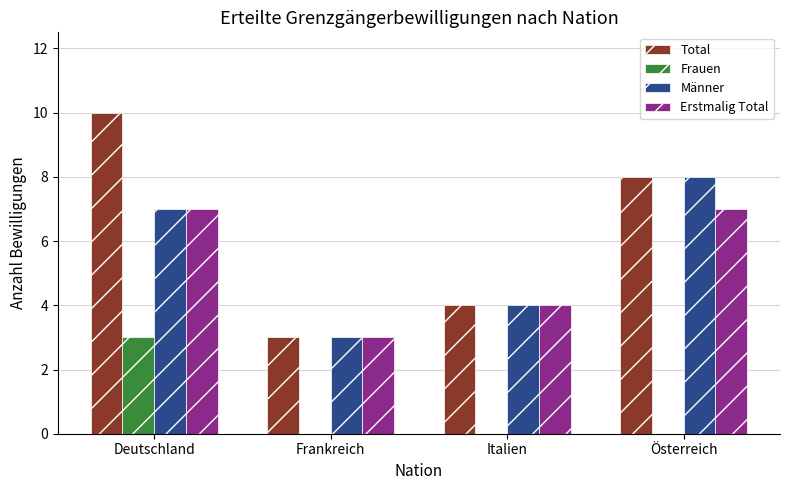

Is the value of Männer at Österreich greater than the value of Erstmalig Total at Frankreich?

Yes